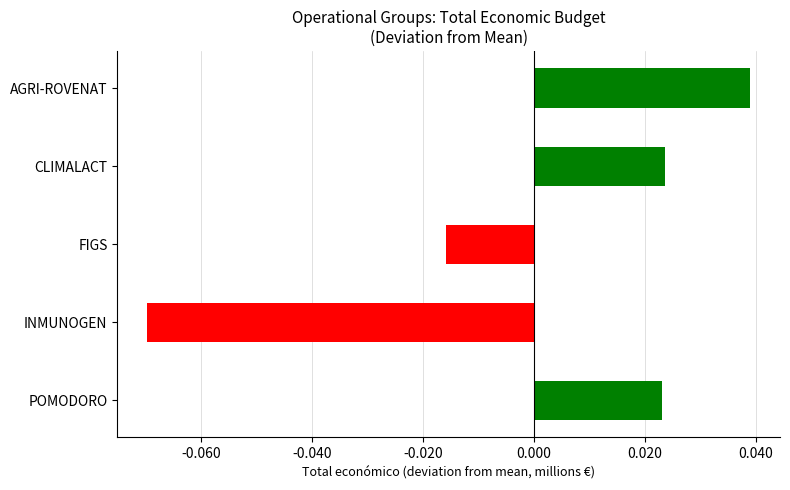

Count the number of categories in the chart.

5